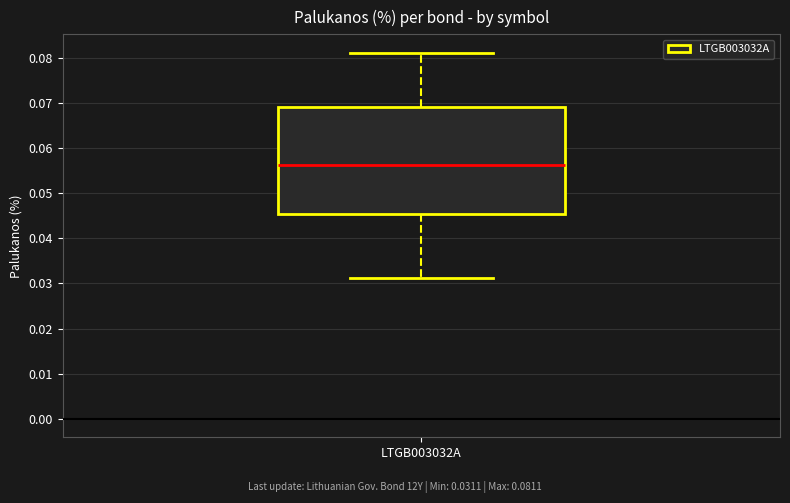

Read this box plot against the y-axis: the position of the median line, the range covered by the box, and the ends of both whiskers. The values are not printed on the chart, so give them approximately, as read against the axis.

median 0.056, box 0.045 to 0.069, whiskers 0.031 to 0.081